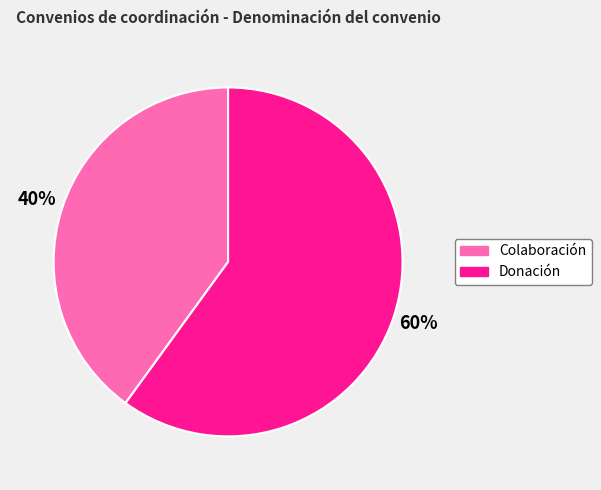

Is it true that Colaboración is 40% of the pie?

True